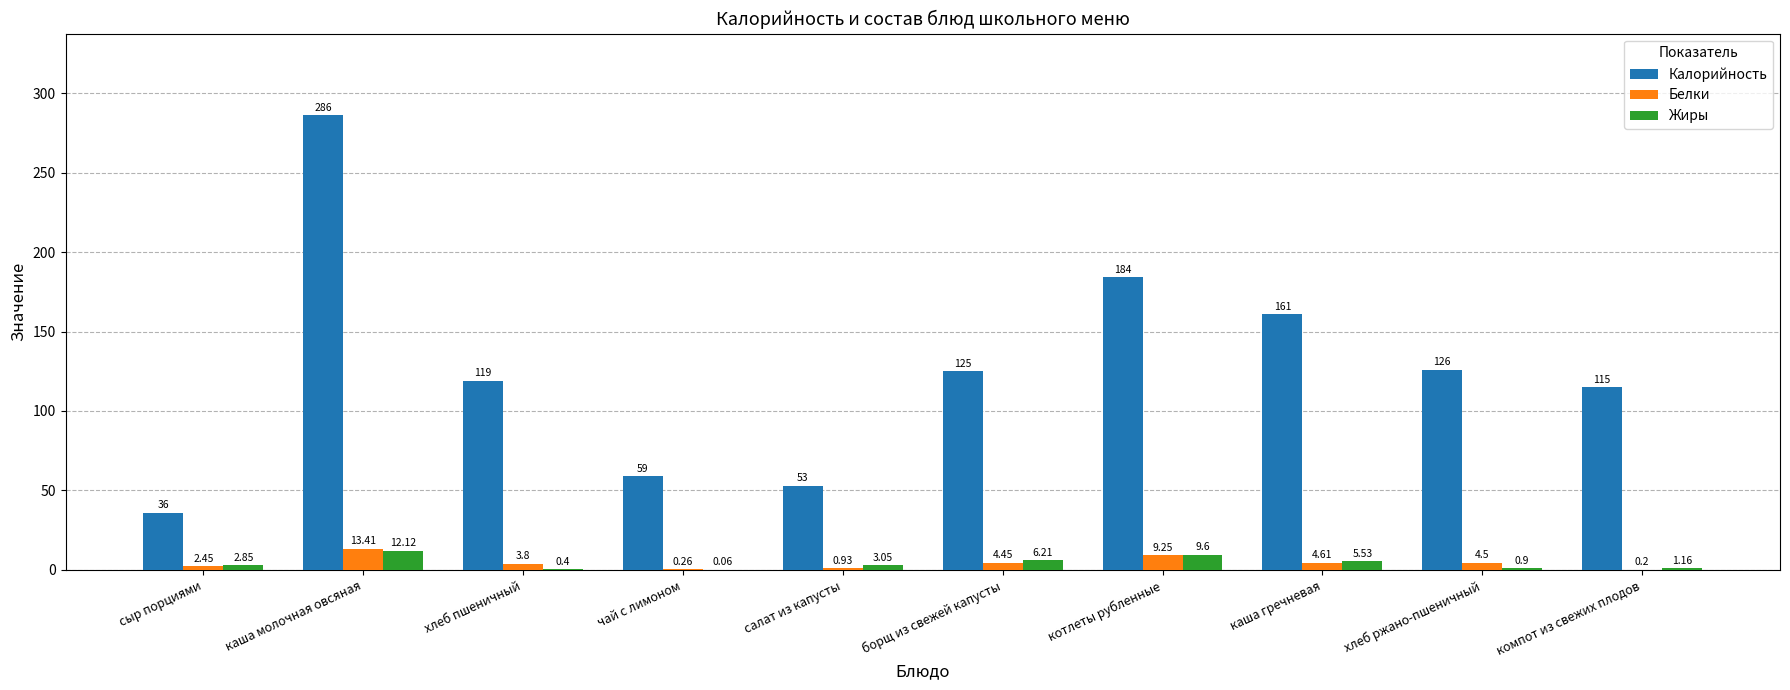

How many series are shown in this chart?

3